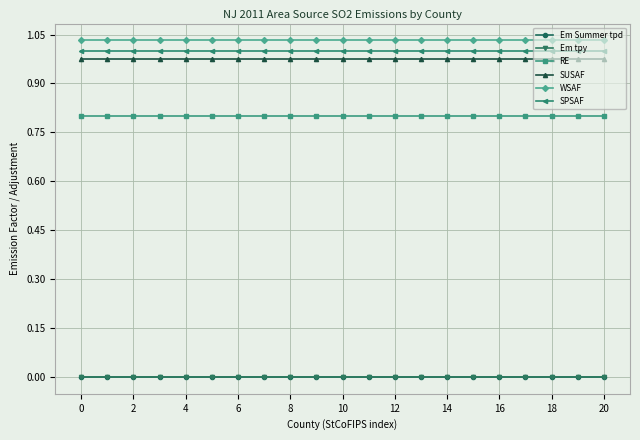

Which series has the largest total across all categories?

WSAF